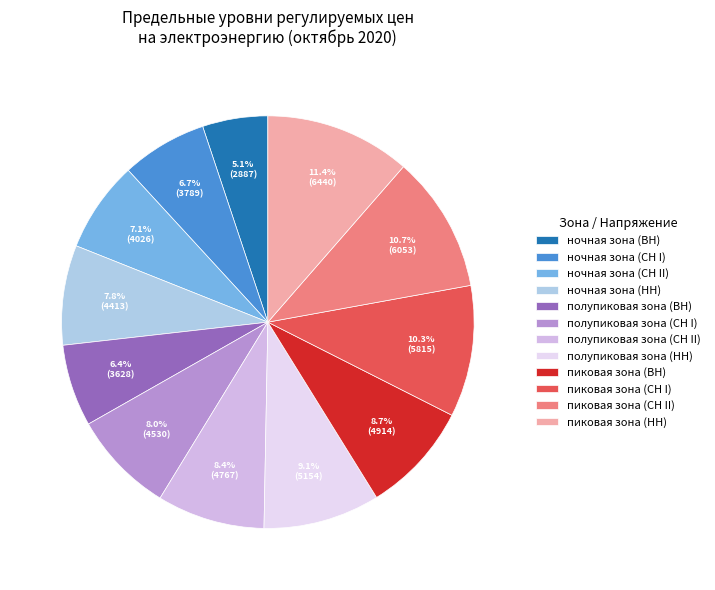

What is the change in value from ночная зона (СН II) to полупиковая зона (НН)?

+1128.2